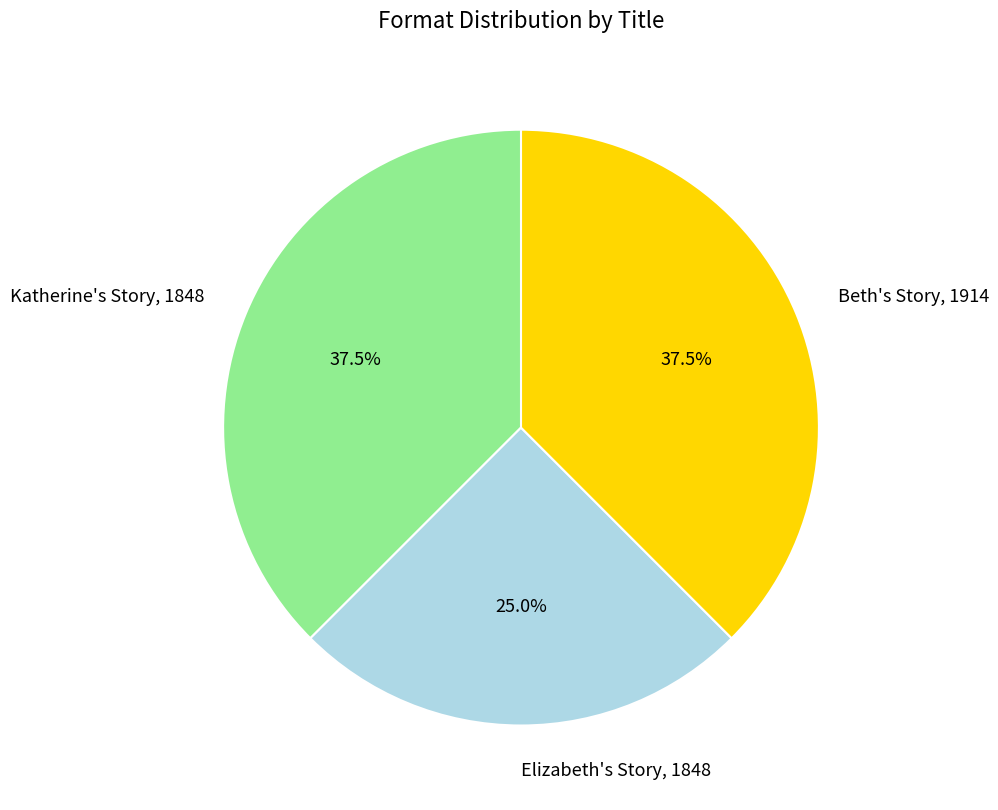

What percentage do Beth's Story, 1914 and Elizabeth's Story, 1848 together represent?

62.5%